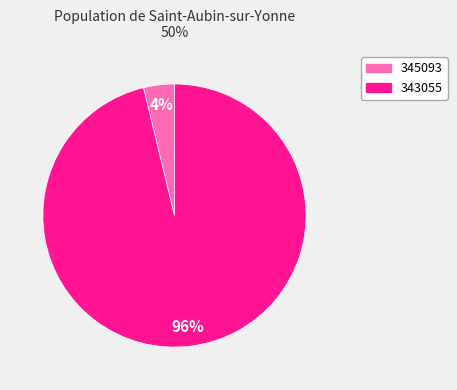

To the nearest percent, what is the average slice percentage?

50%